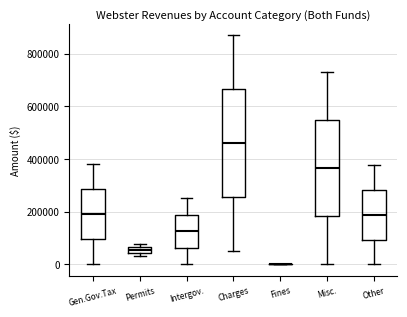

Where is the upper edge of the box for Permits on the y-axis? The values are not printed on the chart, so give them approximately, as read against the axis.

60000